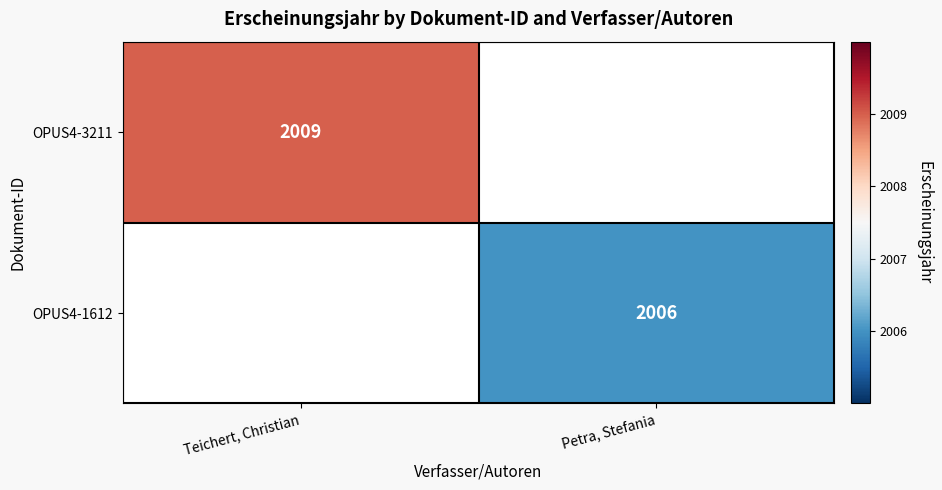

True or false: OPUS4-3211 has a value of 2009 at Teichert, Christian.

True